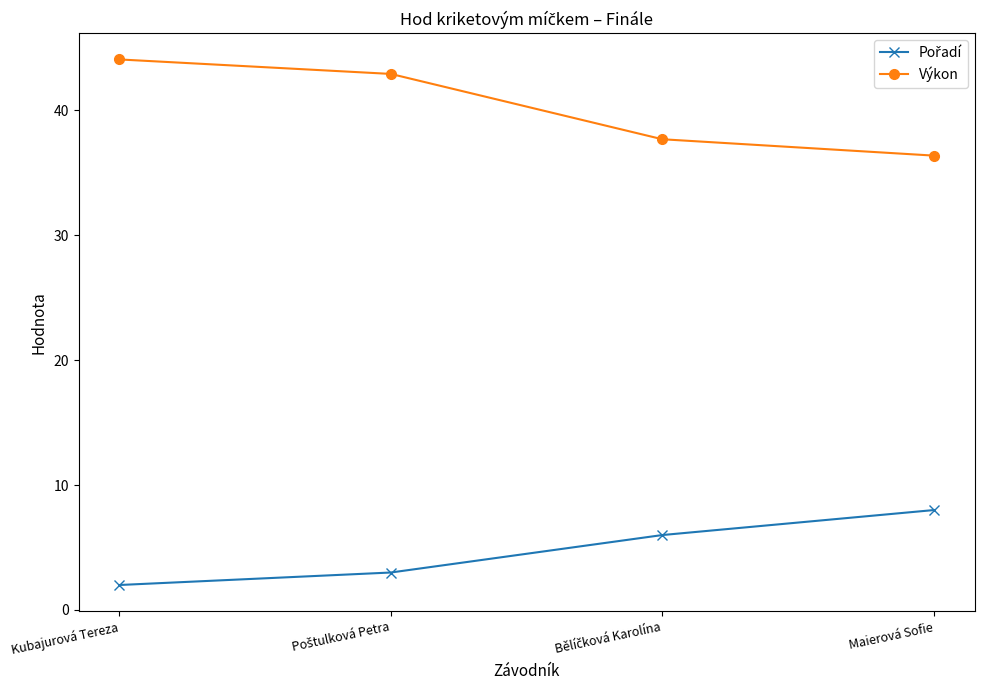

Is this an area chart (filled region under the line)?

No